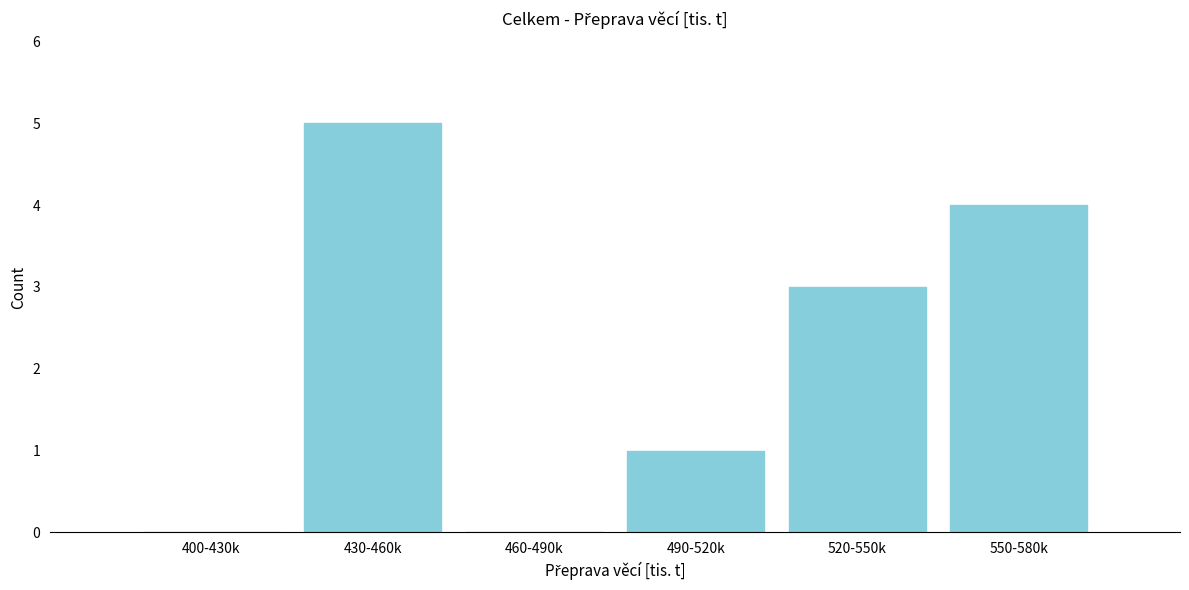

Reading left to right, transcribe all the data shown in this chart.

400-430k=0	430-460k=5	460-490k=0	490-520k=1	520-550k=3	550-580k=4